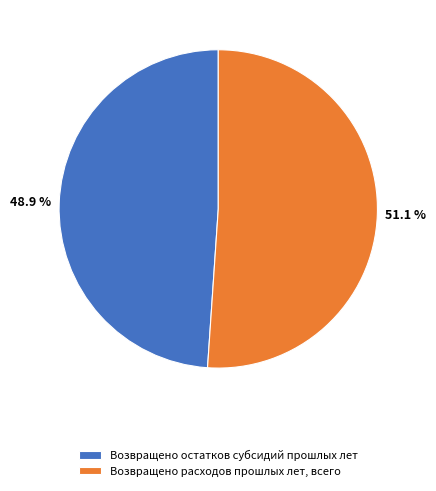

Is it true that Возвращено остатков субсидий прошлых лет is 38% of the pie?

False